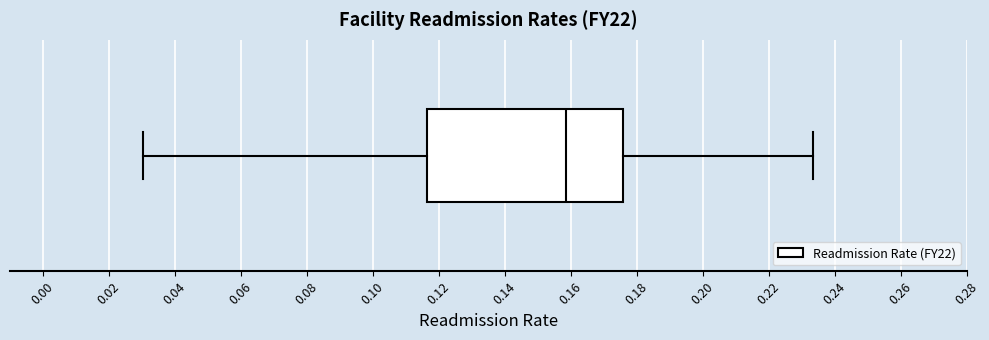

Read this box plot against the x-axis: the position of the median line, the range covered by the box, and the ends of both whiskers. The values are not printed on the chart, so give them approximately, as read against the axis.

median 0.158, box 0.116 to 0.176, whiskers 0.030 to 0.234